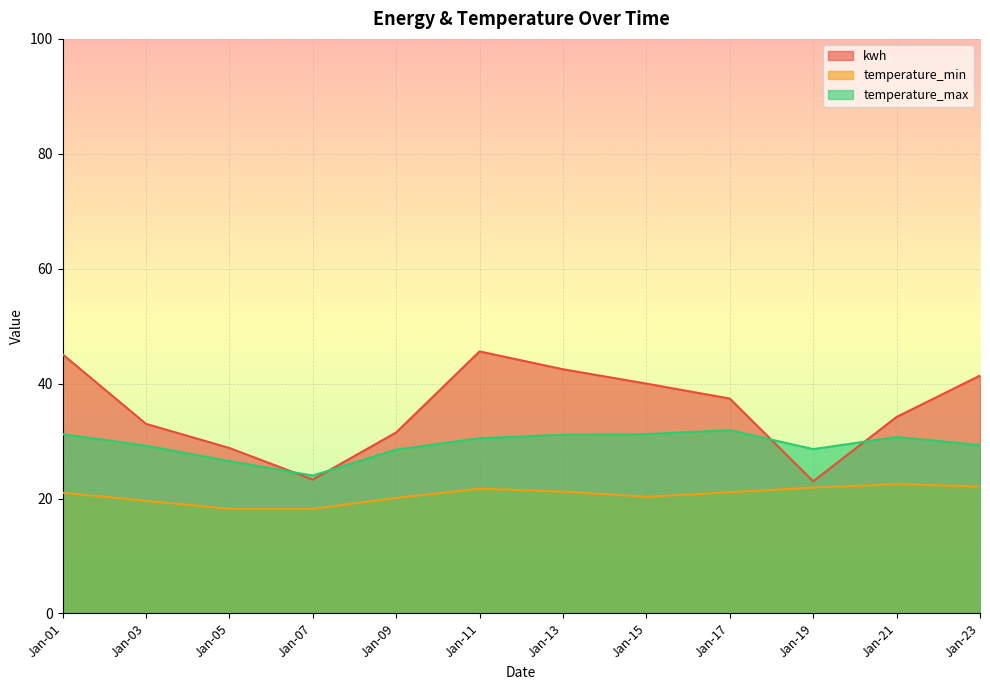

Which series changed the most between Jan-15 and Jan-19?

kwh